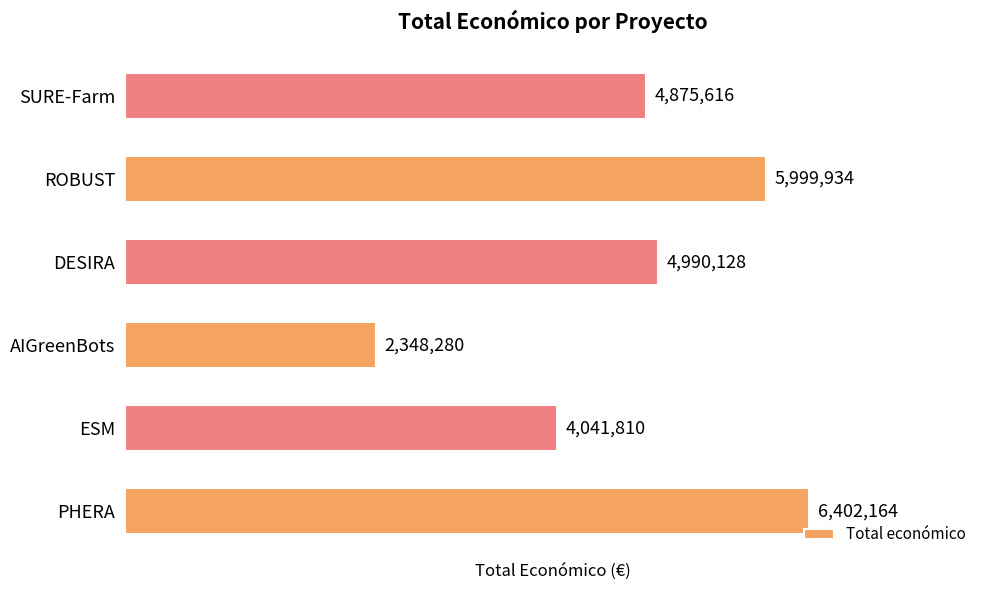

Rank the categories by value from lowest to highest.

AIGreenBots, ESM, SURE-Farm, DESIRA, ROBUST, PHERA